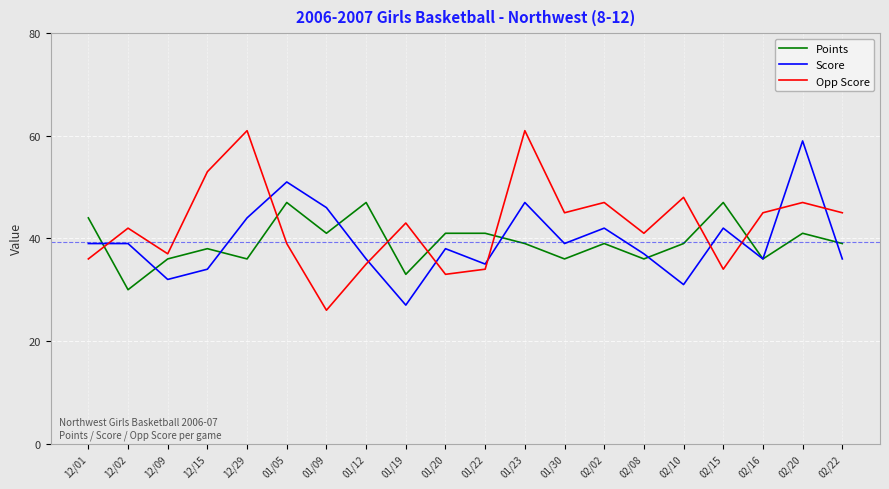

Reading left to right, extract all data points from this chart.

Points: 12/01=44	12/02=30	12/09=36	12/15=38	12/29=36	01/05=47	01/09=41	01/12=47	01/19=33	01/20=41	01/22=41	01/23=39	01/30=36	02/02=39	02/08=36	02/10=39	02/15=47	02/16=36	02/20=41	02/22=39
Score: 12/01=39	12/02=39	12/09=32	12/15=34	12/29=44	01/05=51	01/09=46	01/12=36	01/19=27	01/20=38	01/22=35	01/23=47	01/30=39	02/02=42	02/08=37	02/10=31	02/15=42	02/16=36	02/20=59	02/22=36
Opp Score: 12/01=36	12/02=42	12/09=37	12/15=53	12/29=61	01/05=39	01/09=26	01/12=35	01/19=43	01/20=33	01/22=34	01/23=61	01/30=45	02/02=47	02/08=41	02/10=48	02/15=34	02/16=45	02/20=47	02/22=45